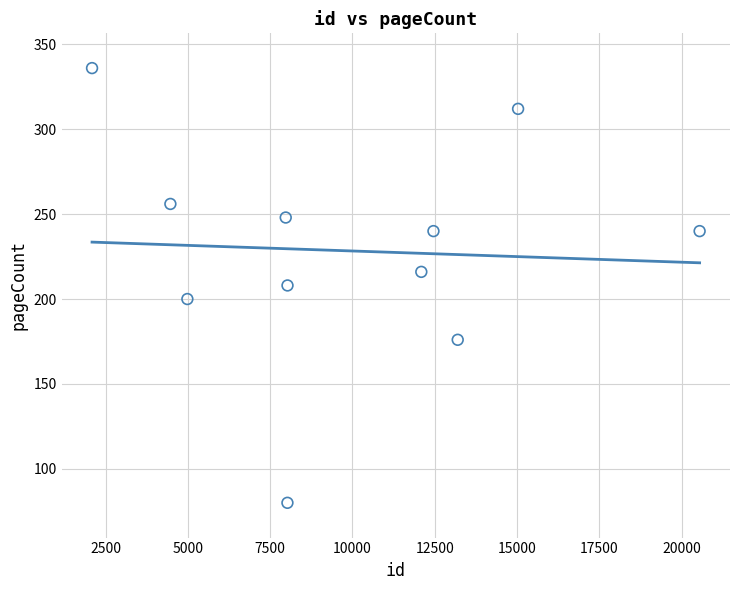

What is the average X value?

9899